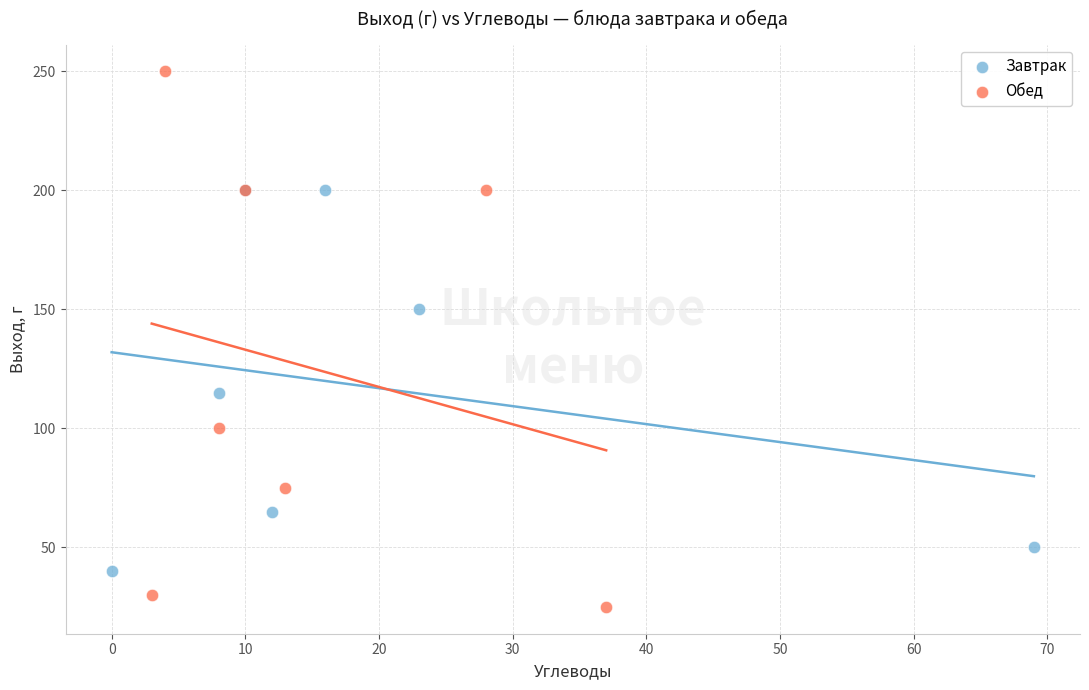

Which series contains the highest Y value?

Обед